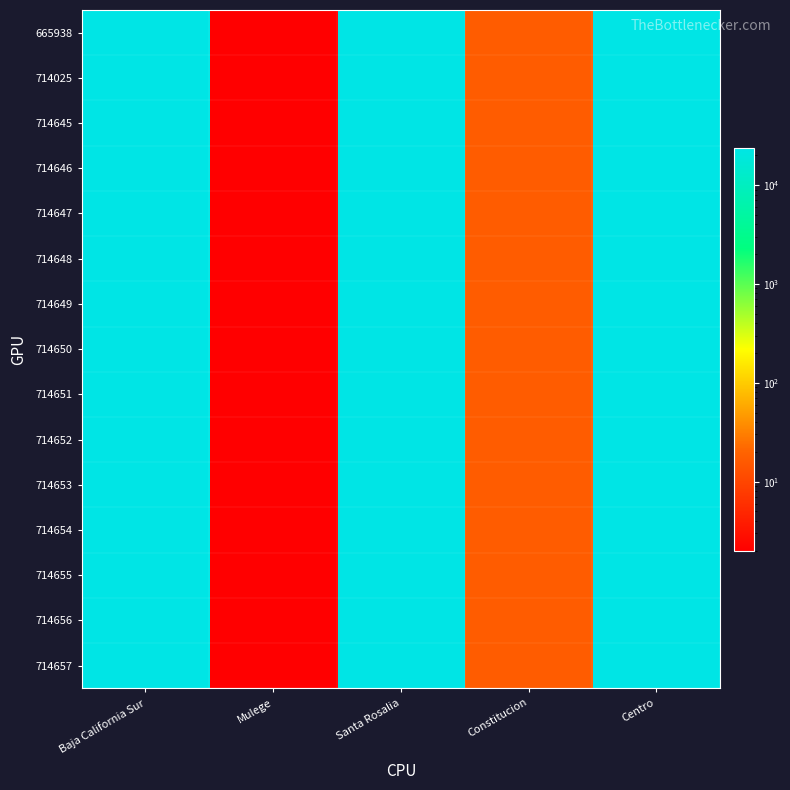

What is the total value across all series at Mulege?

30